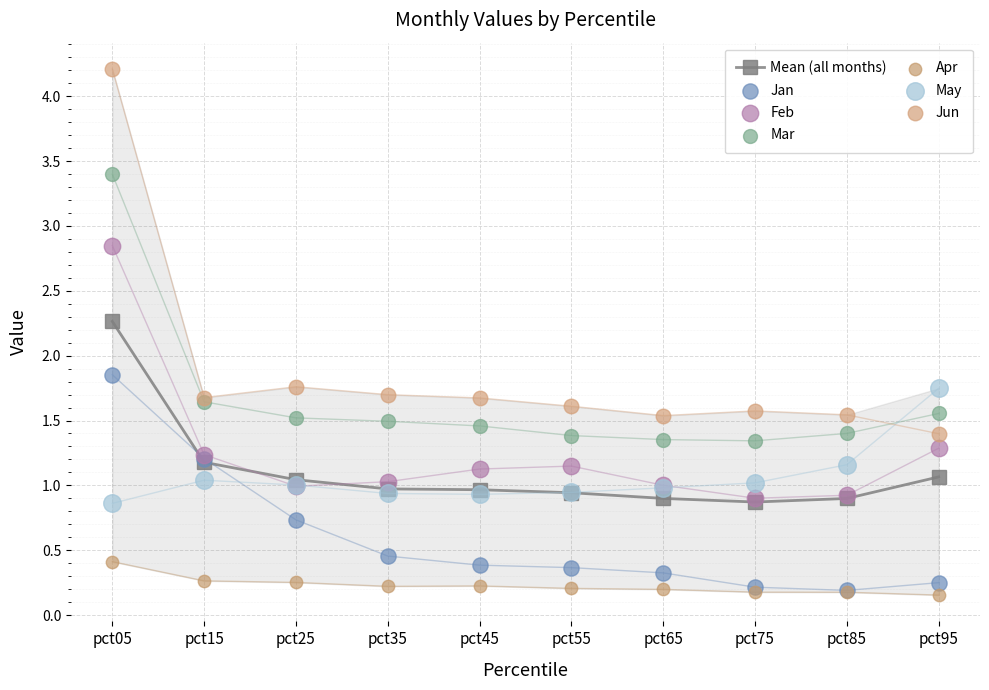

At which label does Mean (all months) reach its peak?

pct05